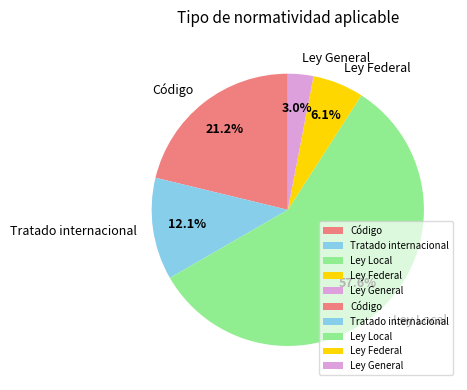

Rank the categories by value from highest to lowest.

Ley Local, Código, Tratado internacional, Ley Federal, Ley General